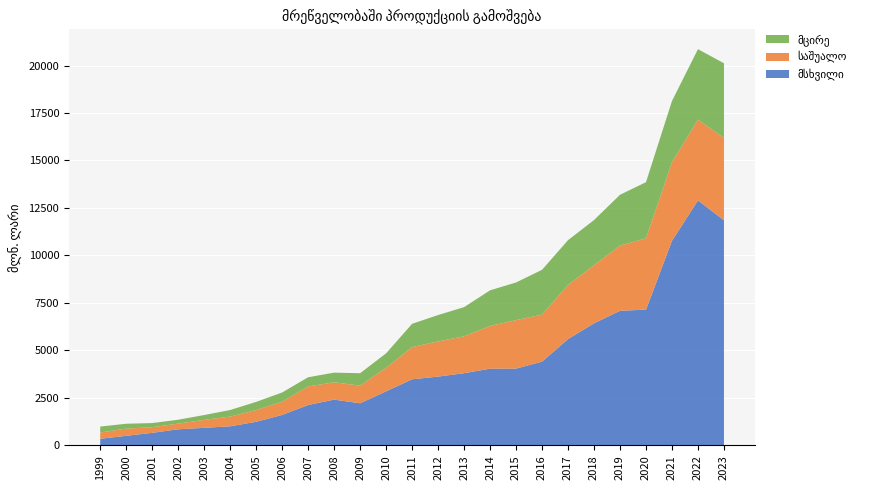

Reading right to left, list all the values displayed in this chart.

მსხვილი: 11853.3	12896.8	10771.4	7147.8	7087.5	6427.6	5597.8	4409.0	4044.1	4040.2	3801.4	3623.4	3480.8	2847.5	2217.3	2410.8	2128.0	1604.2	1243.0	1005.6	925.3	848.1	661.8	503.7	348.9
საშუალო: 4331.9	4251.6	4136.2	3755.2	3430.5	3058.0	2851.0	2474.5	2551.8	2247.9	1941.1	1850.2	1691.4	1238.2	928.6	911.8	975.8	694.8	619.0	510.7	420.8	298.2	297.7	380.7	330.4
მცირე: 3933.4	3713.6	3226.0	2955.4	2677.3	2378.6	2356.2	2361.9	1982.0	1876.5	1537.4	1389.5	1229.7	761.5	654.8	508.6	484.8	487.3	429.0	346.9	253.0	205.3	216.5	255.9	312.4